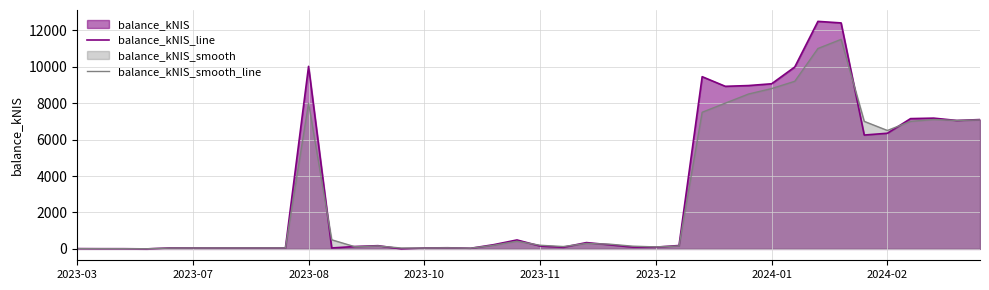

What is the average value of the balance_kNIS_smooth_line series?

2937.1